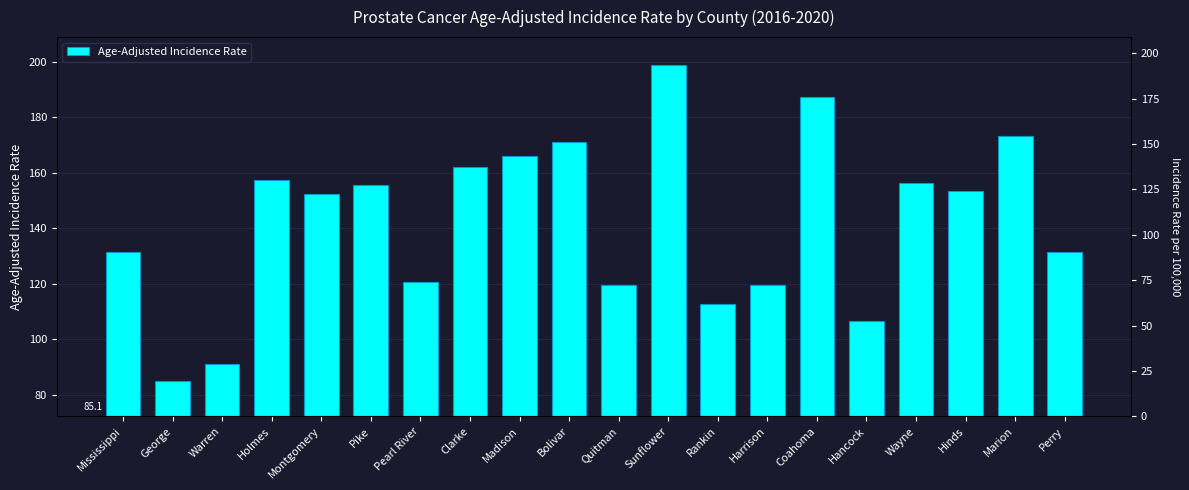

At which label does the data first exceed 153?

Holmes